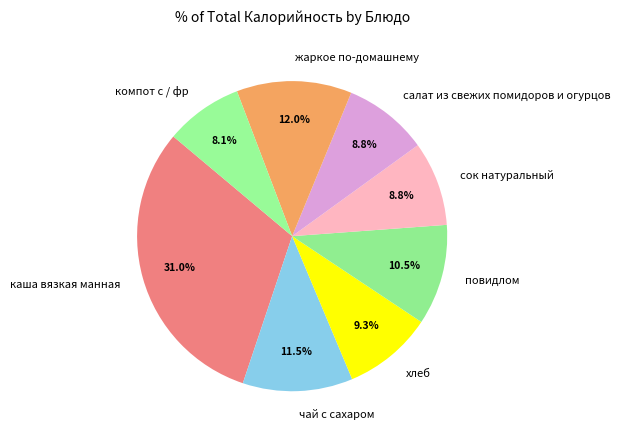

Count the number of slices in the pie.

8